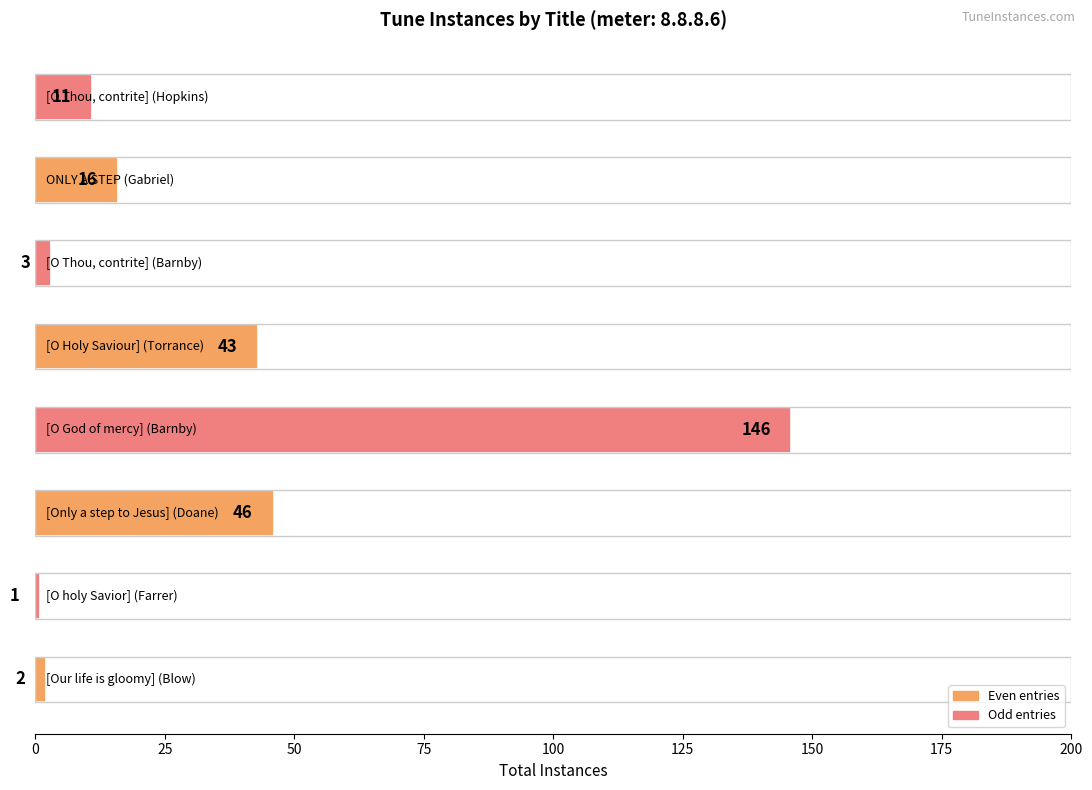

What is the difference between the second highest and second lowest values?

44